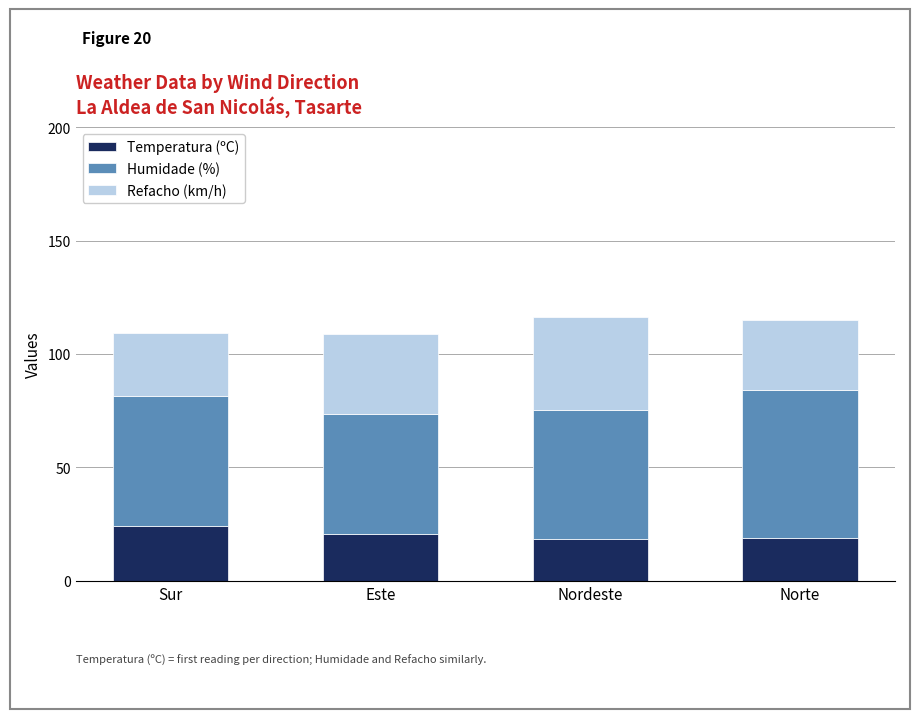

What is the difference between the maximum and minimum values in the Temperatura (ºC) series?

6.0